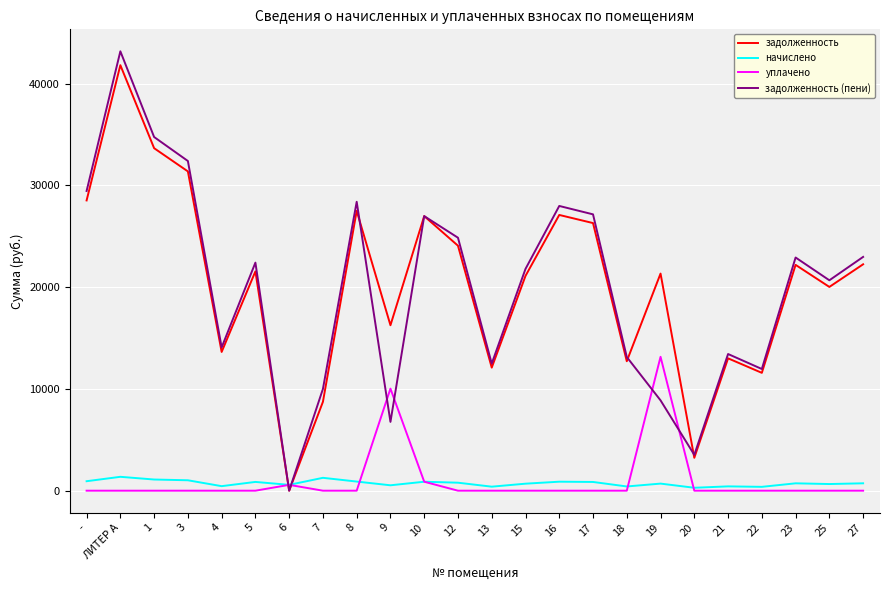

The начислено series shows 861.2 at 5. True or false?

True